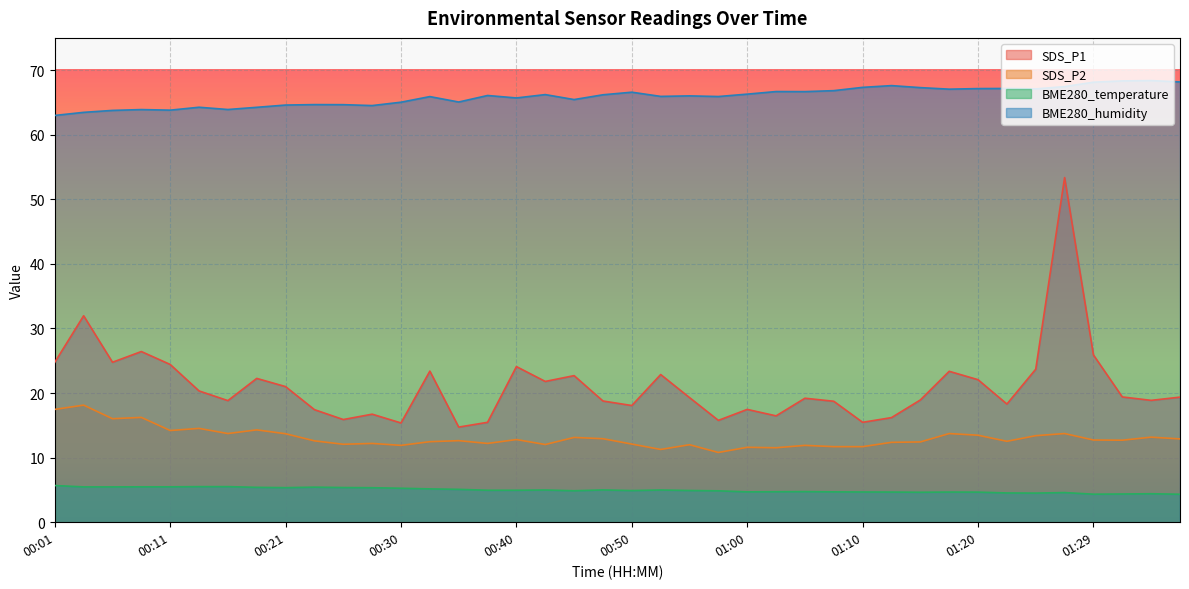

The value of BME280_humidity at 01:37 is 20.1. True or false?

False